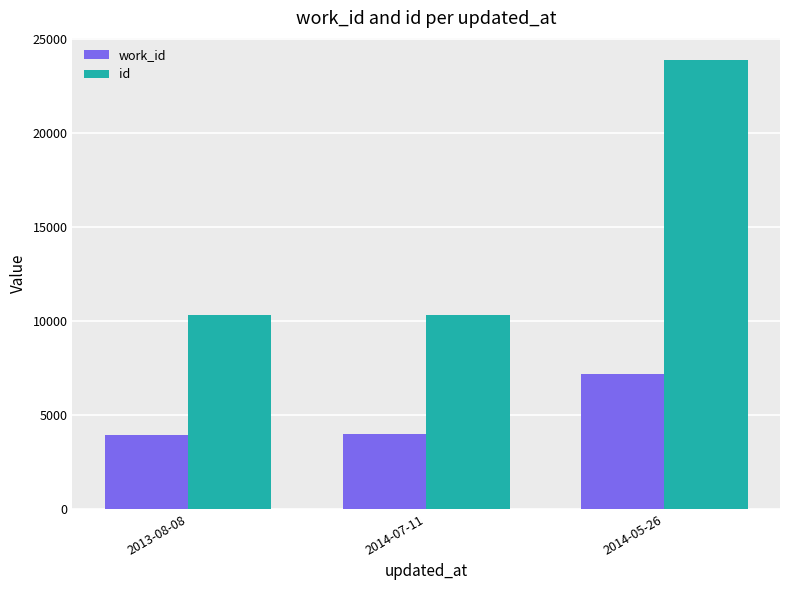

Rank the series at 2014-05-26 from lowest to highest value.

work_id, id